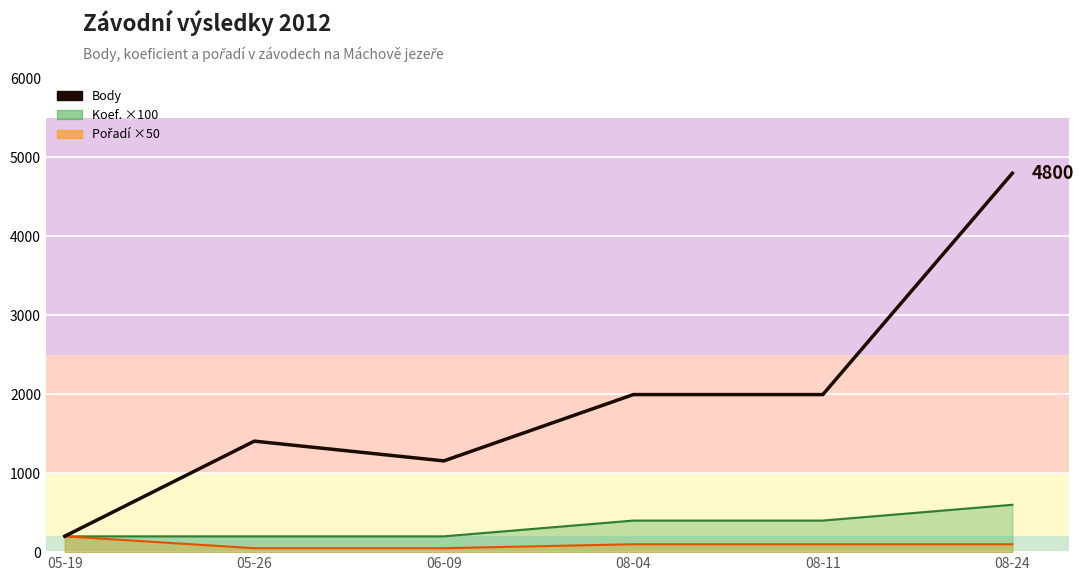

What is the label of the 4th point from the left?

08-04